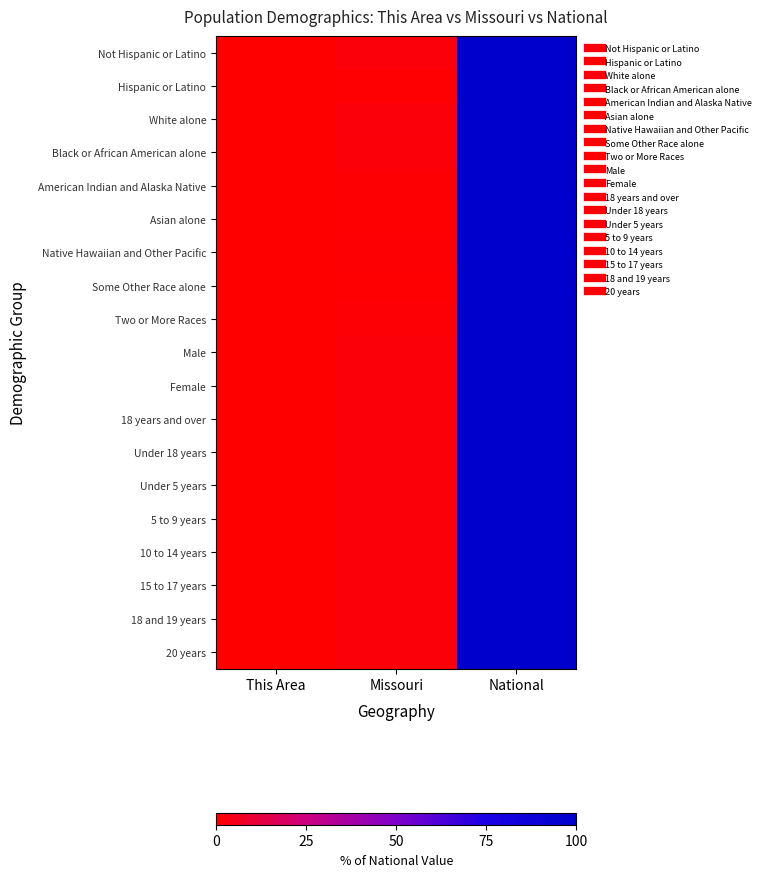

Reading left to right, transcribe all the data shown in this chart.

Not Hispanic or Latino: This Area=0.0	Missouri=2.2	National=100.0
Hispanic or Latino: This Area=0.0	Missouri=0.4	National=100.0
White alone: This Area=0.0	Missouri=2.2	National=100.0
Black or African American alone: This Area=0.0	Missouri=1.8	National=100.0
American Indian and Alaska Native: This Area=0.0	Missouri=0.9	National=100.0
Asian alone: This Area=0.0	Missouri=0.7	National=100.0
Native Hawaiian and Other Pacific: This Area=0.0	Missouri=1.2	National=100.0
Some Other Race alone: This Area=0.0	Missouri=0.4	National=100.0
Two or More Races: This Area=0.0	Missouri=1.4	National=100.0
Male: This Area=0.0	Missouri=1.9	National=100.0
Female: This Area=0.0	Missouri=1.9	National=100.0
18 years and over: This Area=0.0	Missouri=1.9	National=100.0
Under 18 years: This Area=0.0	Missouri=1.9	National=100.0
Under 5 years: This Area=0.0	Missouri=1.9	National=100.0
5 to 9 years: This Area=0.0	Missouri=1.9	National=100.0
10 to 14 years: This Area=0.0	Missouri=1.9	National=100.0
15 to 17 years: This Area=0.0	Missouri=1.9	National=100.0
18 and 19 years: This Area=0.0	Missouri=1.9	National=100.0
20 years: This Area=0.0	Missouri=1.9	National=100.0